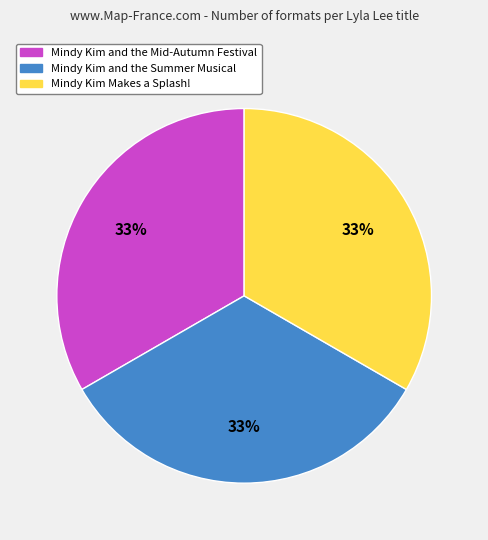

True or false: Mindy Kim and the Summer Musical accounts for 33% of the total.

True